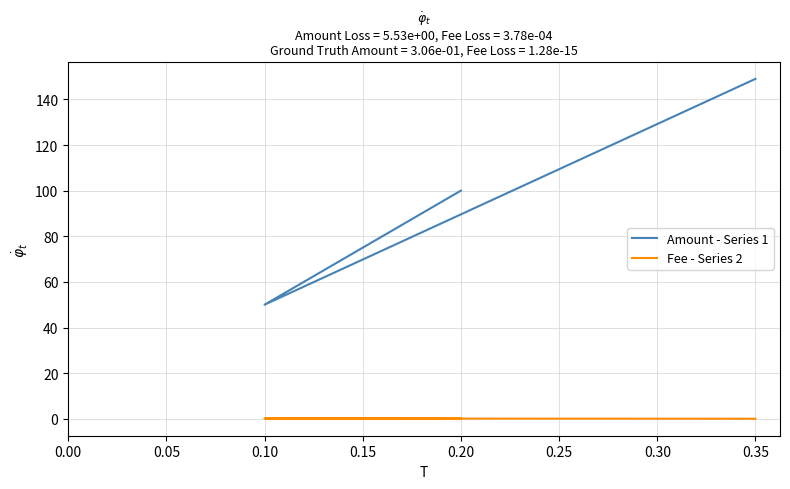

List the series in order of their overall mean, lowest first.

Fee - Series 2, Amount - Series 1